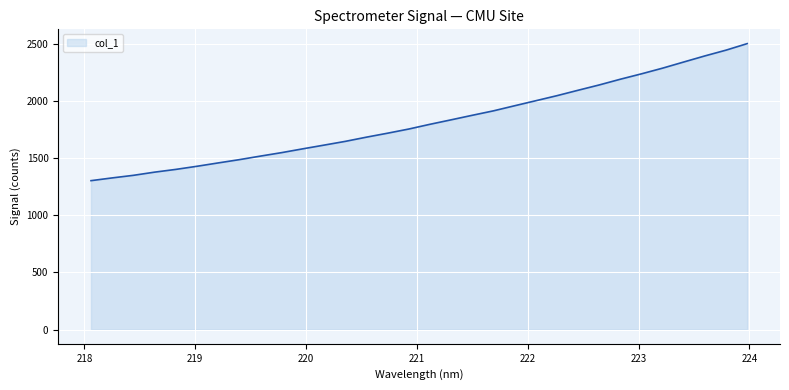

What is the smallest value displayed?

1302.3